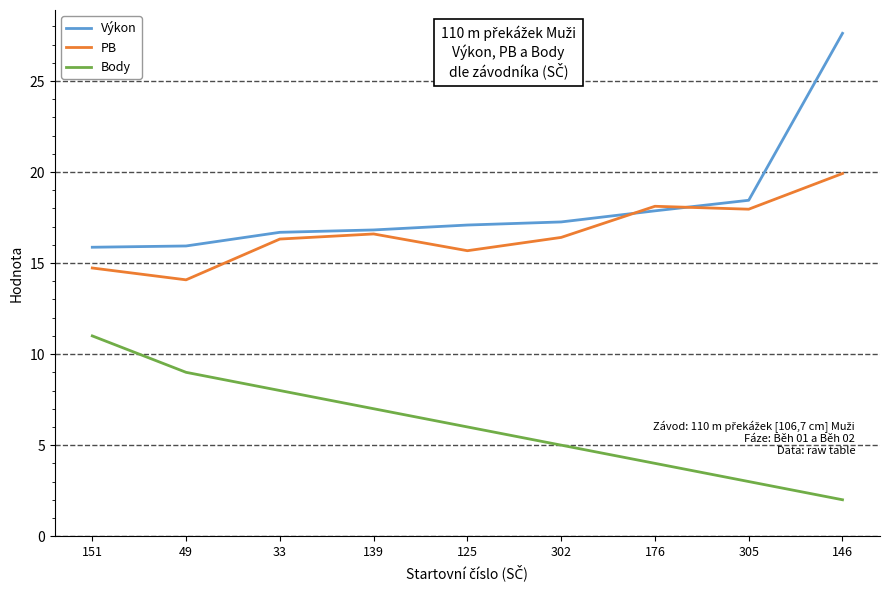

At which label is Body closest to 6?

125